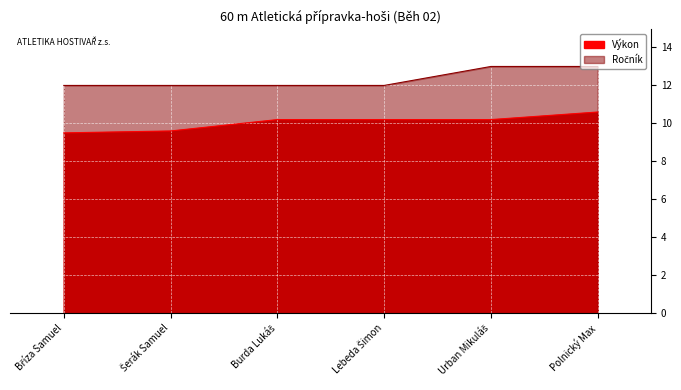

What is the difference between the maximum and minimum values in the Výkon series?

1.1